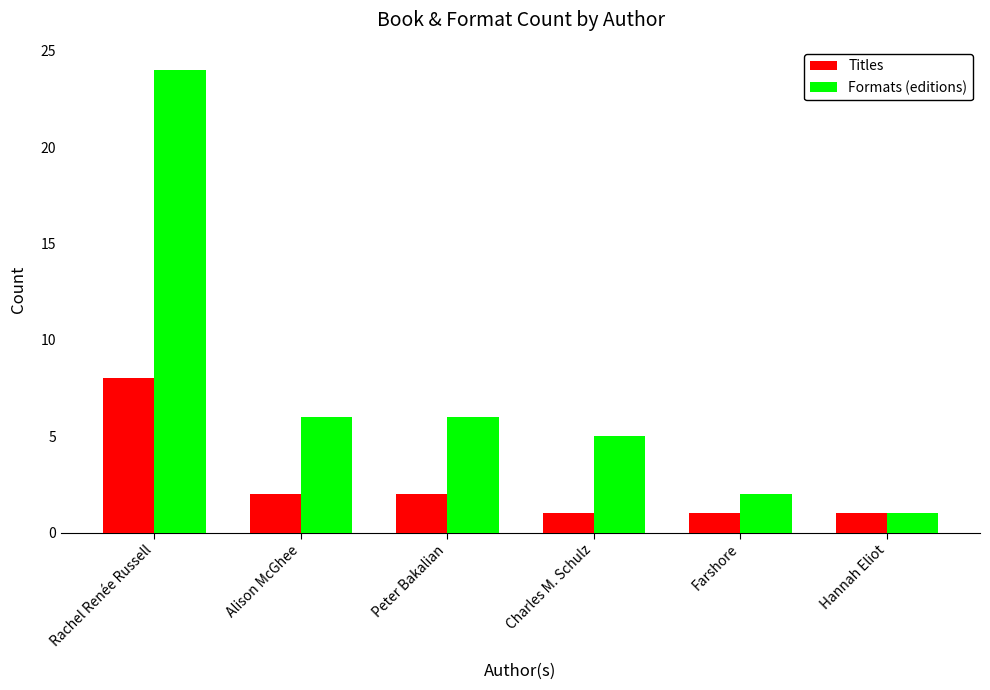

True or false: Titles has a value of 2 at Alison McGhee.

True